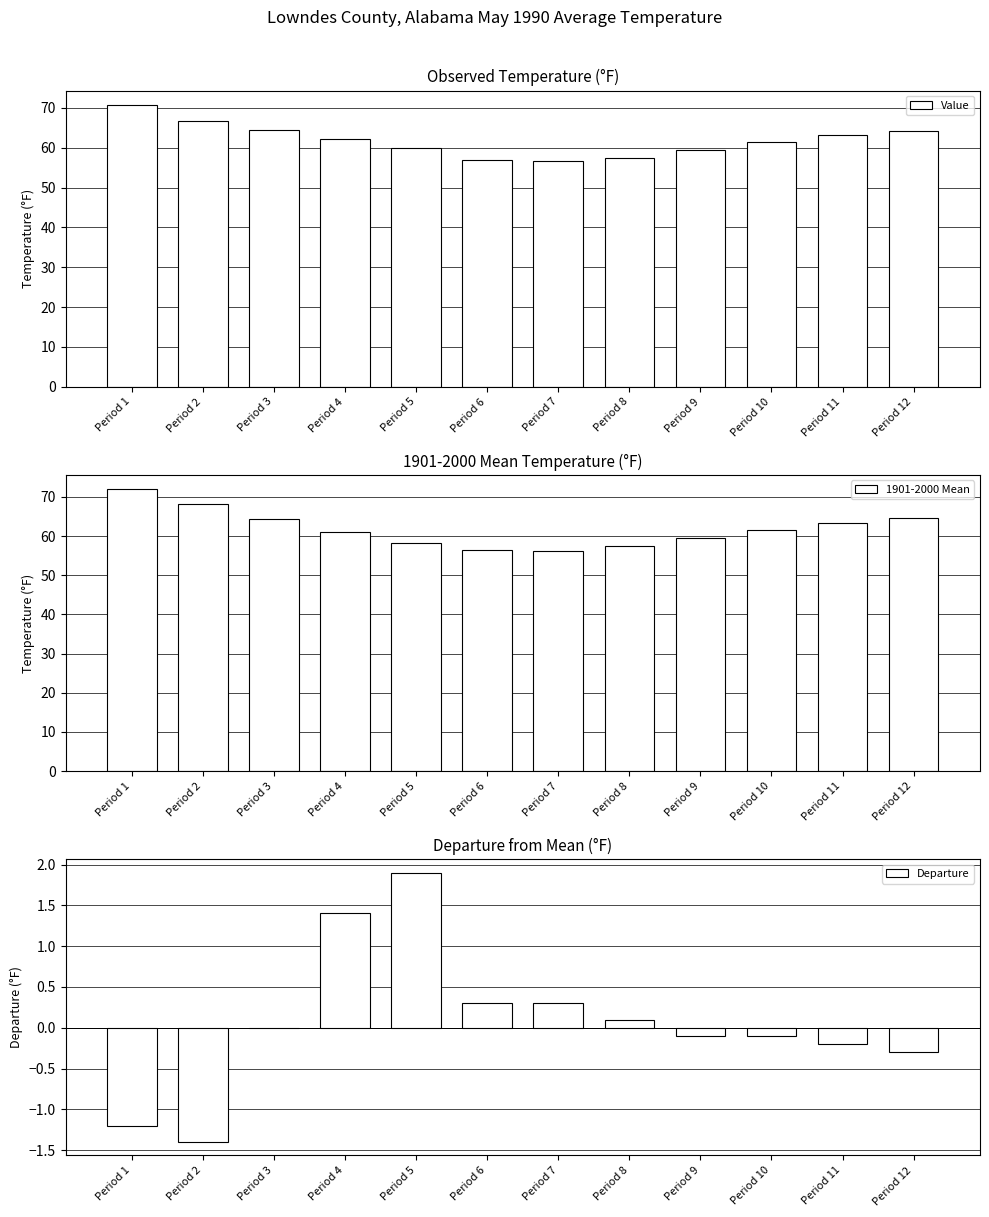

The 1901-2000 Mean series shows 90.7 at Period 12. True or false?

False